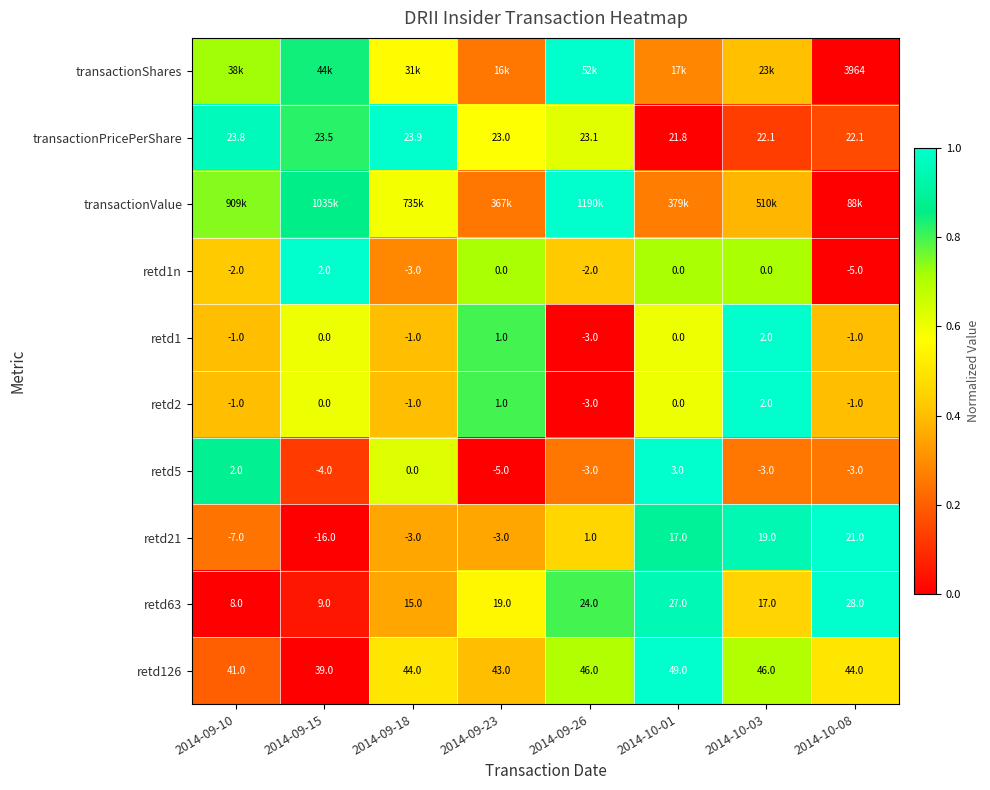

Between 2014-10-01 and 2014-09-18, which is larger?

2014-09-18